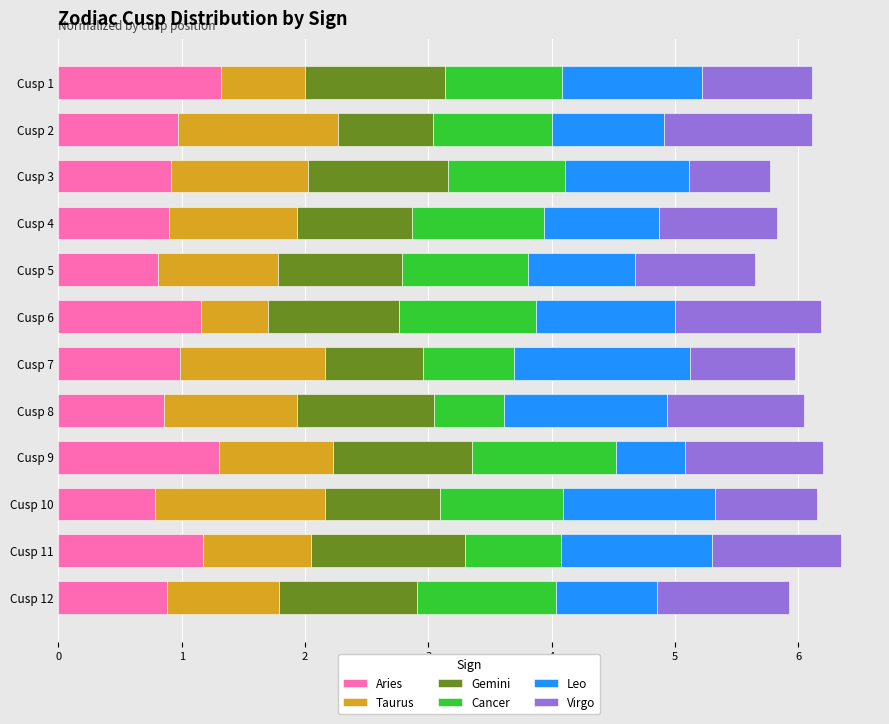

True or false: Aries has a value of 0.9 at Cusp 3.

True